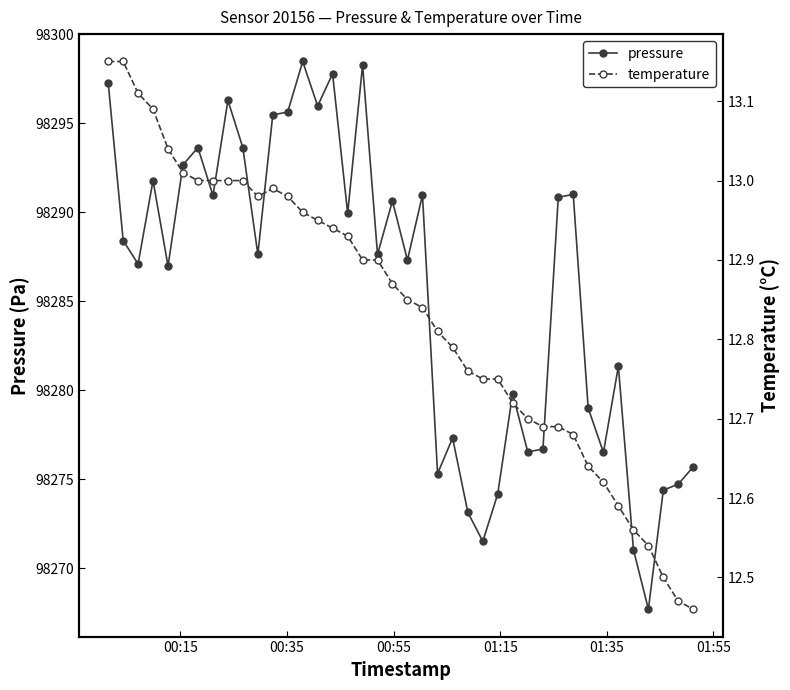

What is the value of the temperature point at the 35th from the left?

12.6